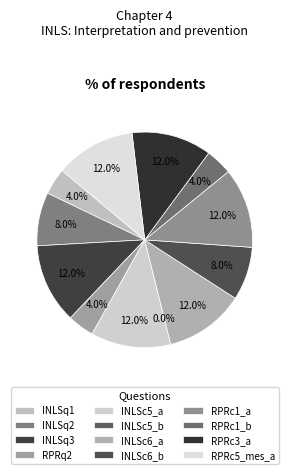

Between INLSc6_b and INLSq2, which is larger?

INLSc6_b